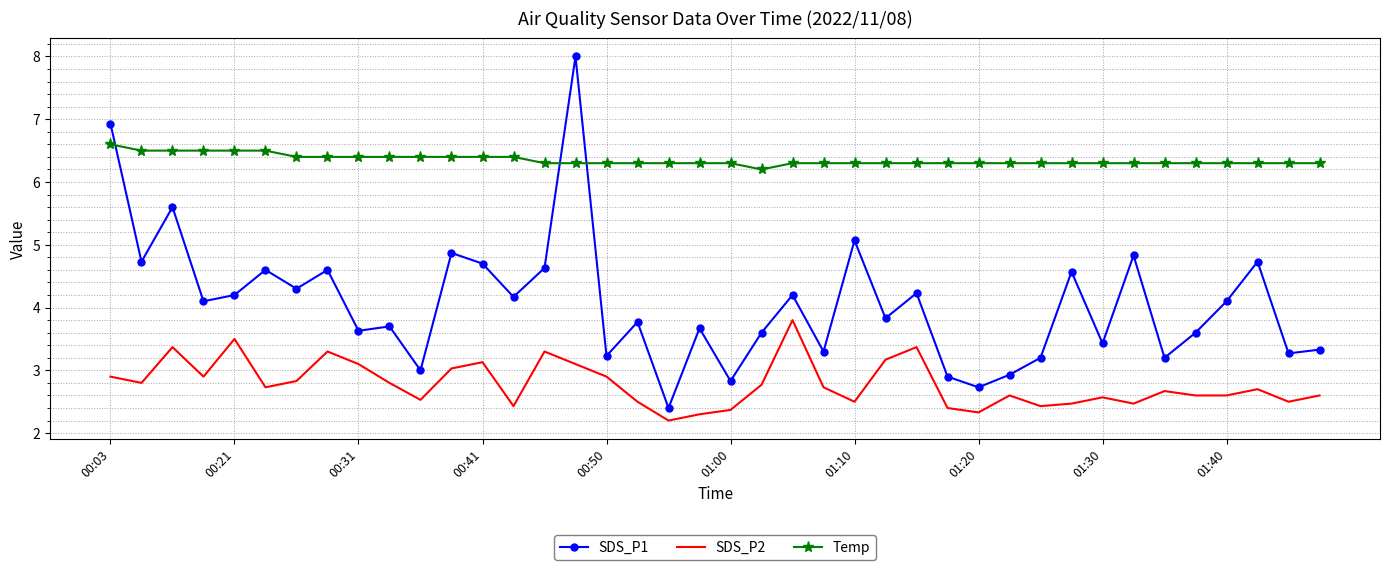

List the series in order of their peak value, lowest first.

SDS_P2, Temp, SDS_P1